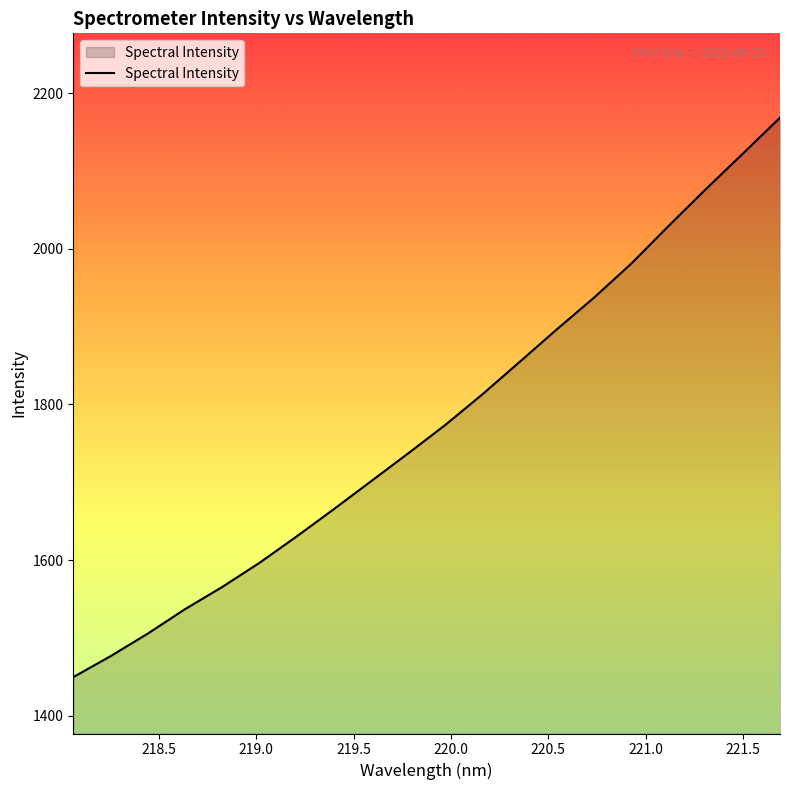

What is the greatest value displayed?

2168.6